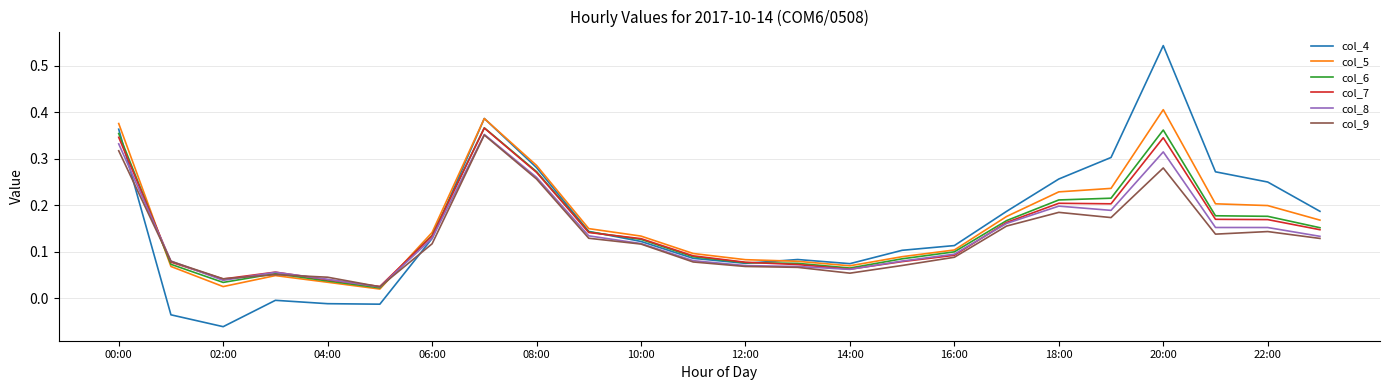

True or false: col_7 has more than 1 points higher than both neighbors.

True